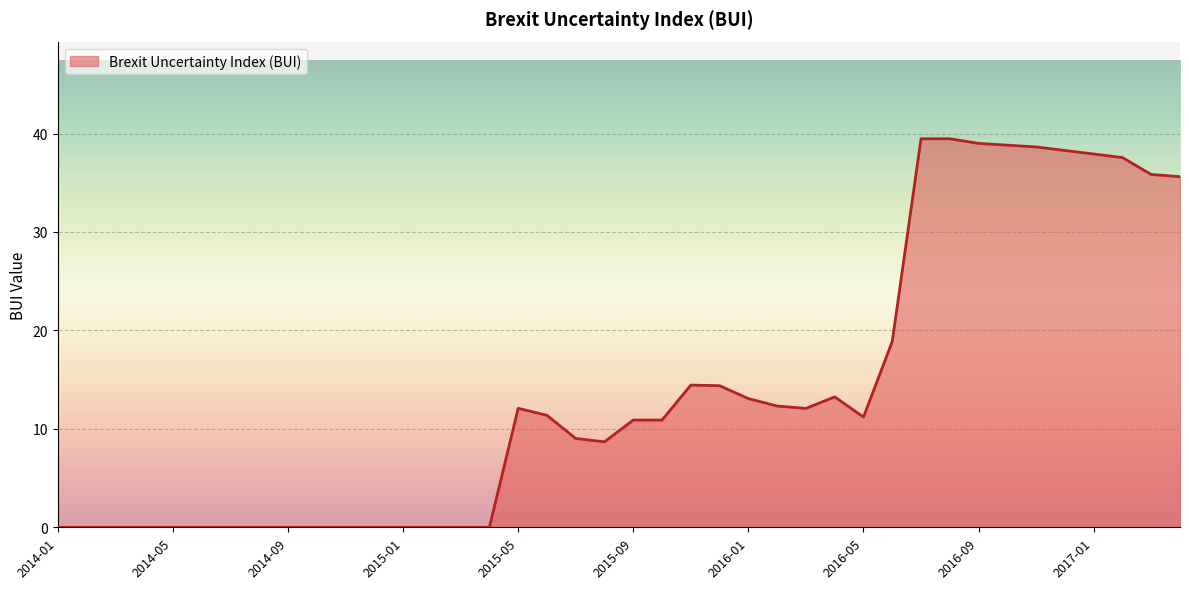

What is the greatest value displayed?

39.5